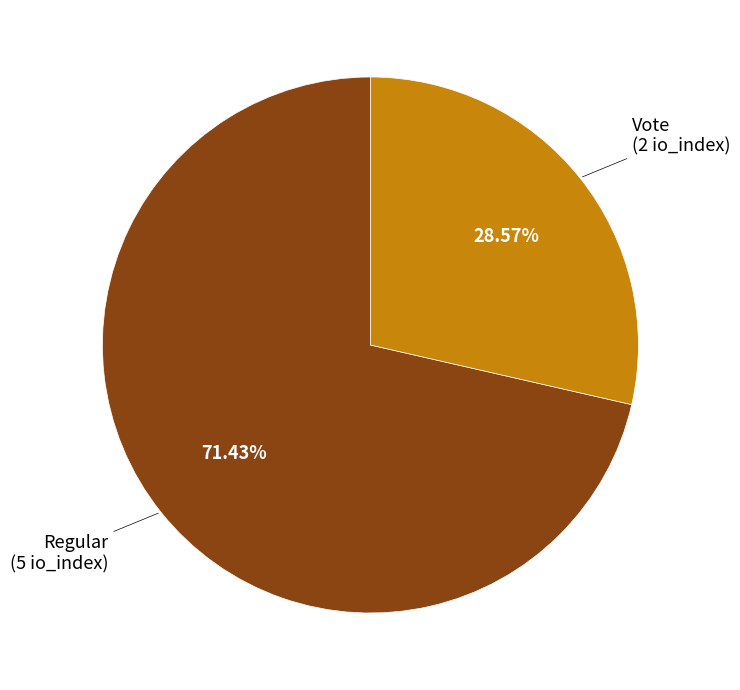

Which slice represents more than half of the pie?

Regular